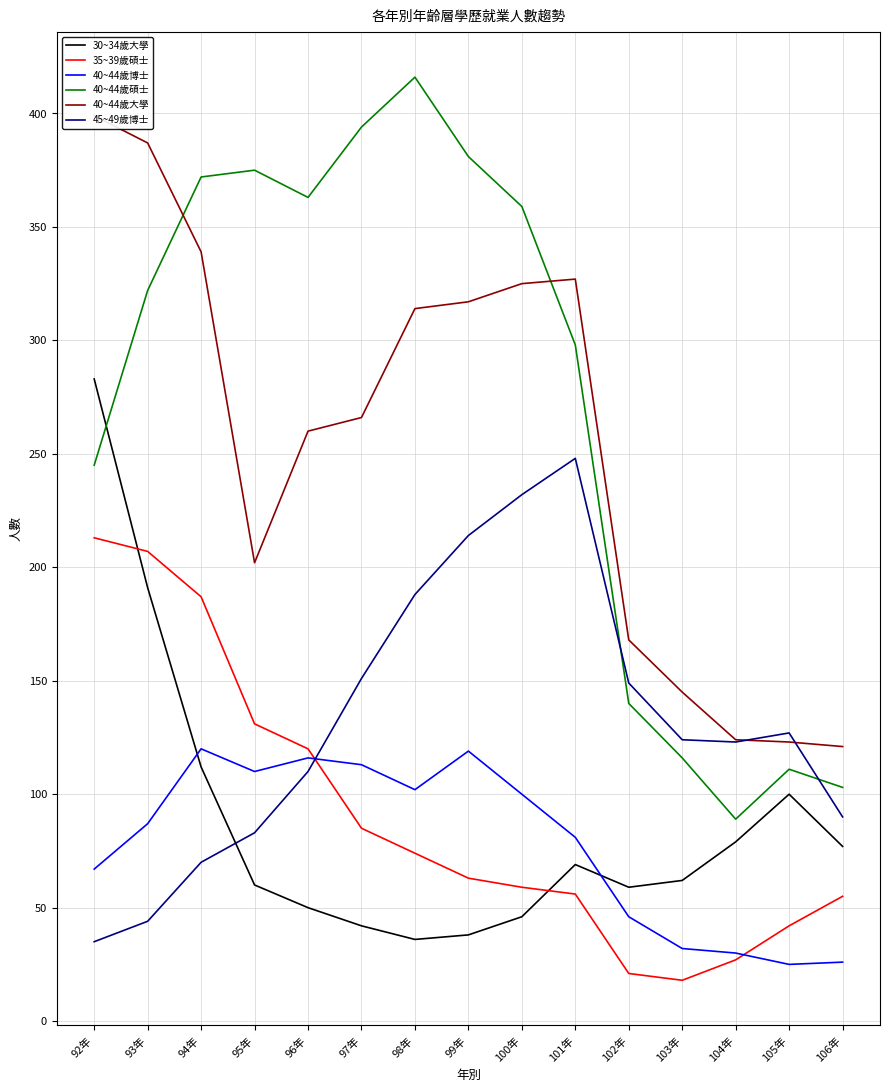

The 40~44歲博士 series shows 119 at 99年. True or false?

True